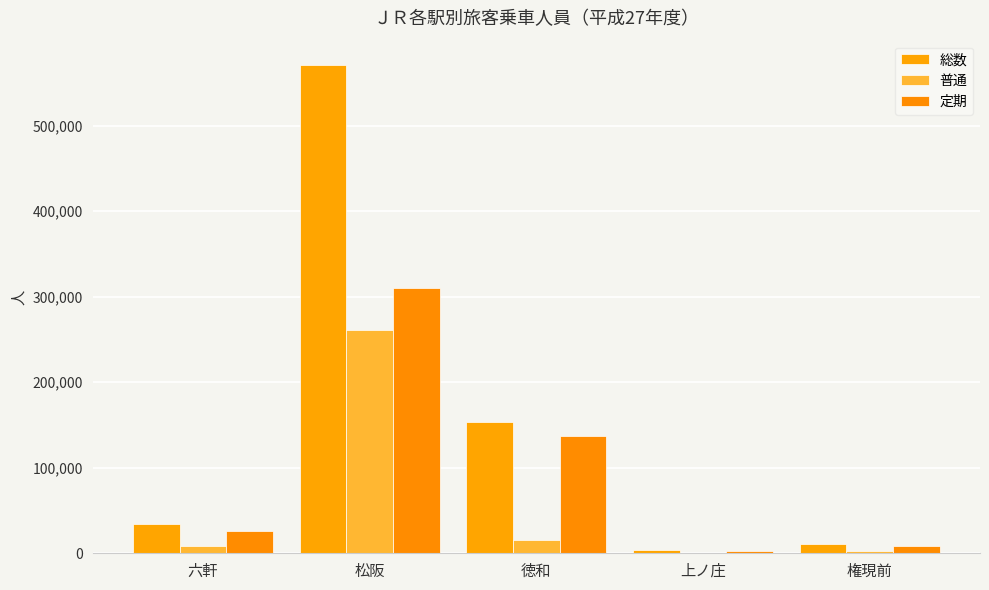

What is the label of the 2nd bar from the right?

上ノ庄